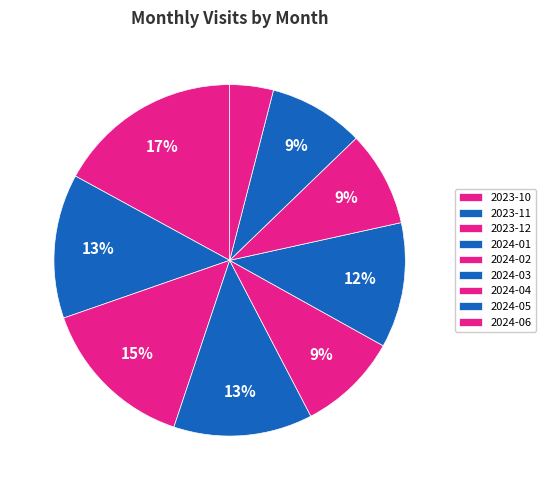

Which category has the smallest portion of the pie?

2024-06